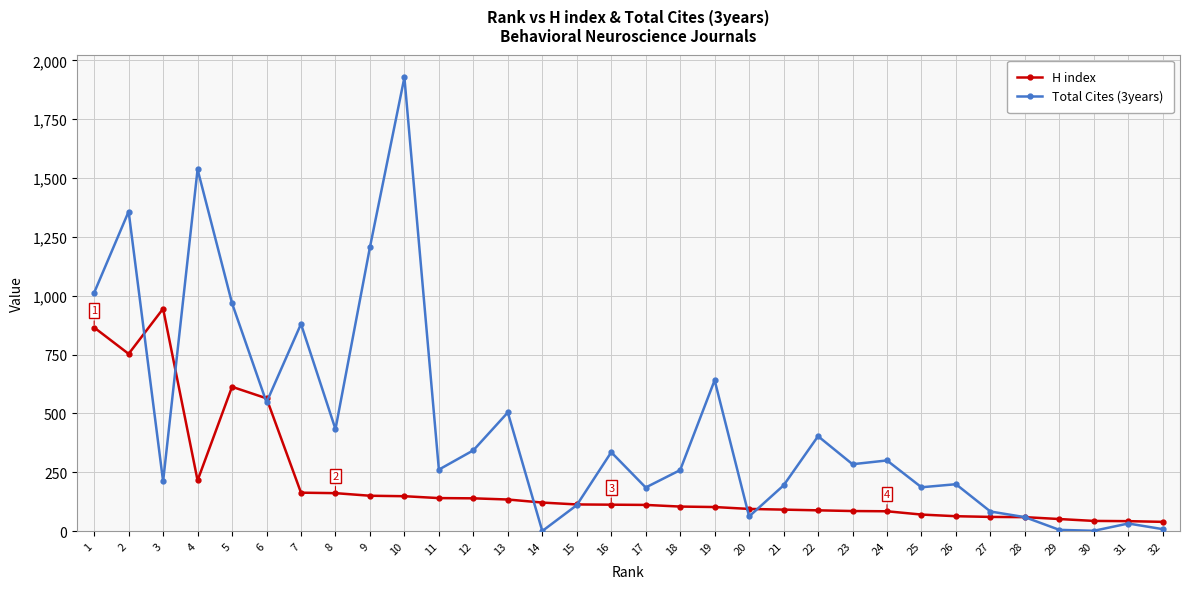

What is the total value across all series at 27?

143